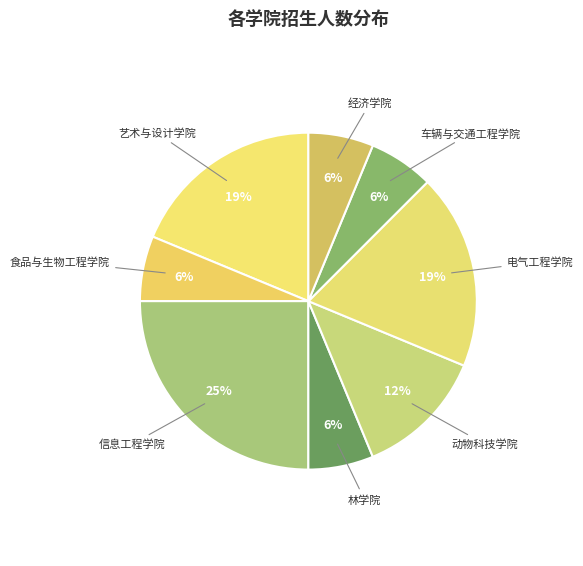

To the nearest percent, what is the average slice percentage?

12%